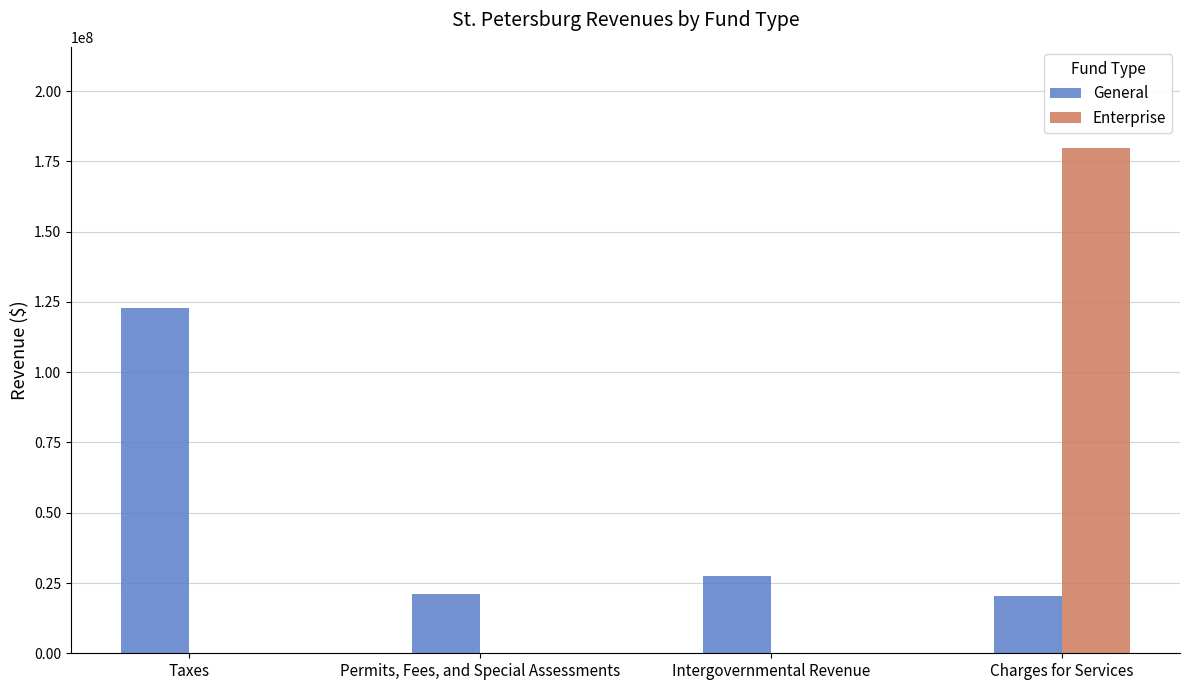

The value of Enterprise at Taxes is -73293088. True or false?

False